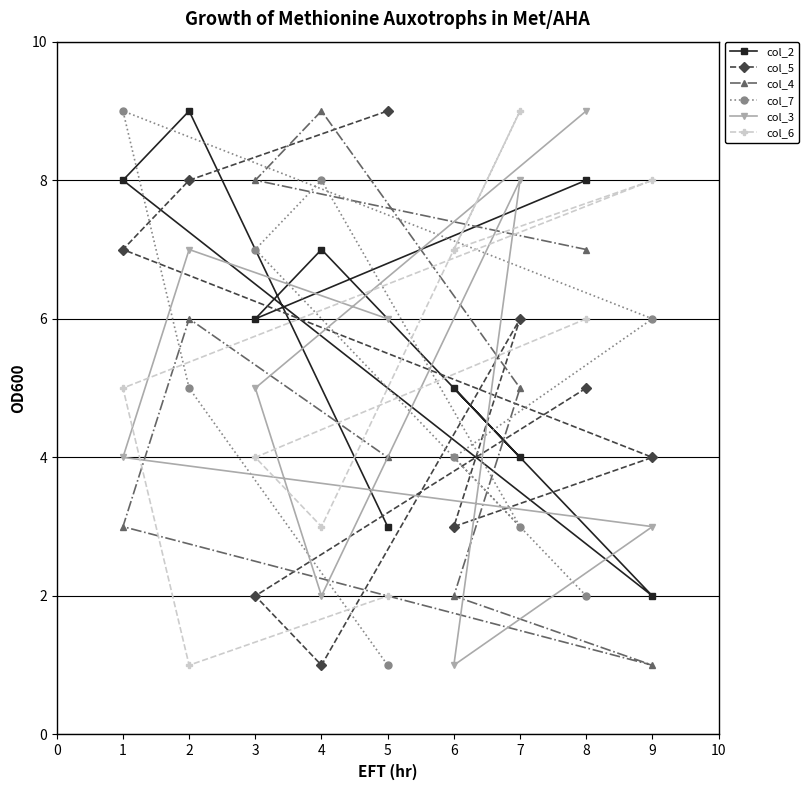

The value of col_5 at 9 is 4. True or false?

True